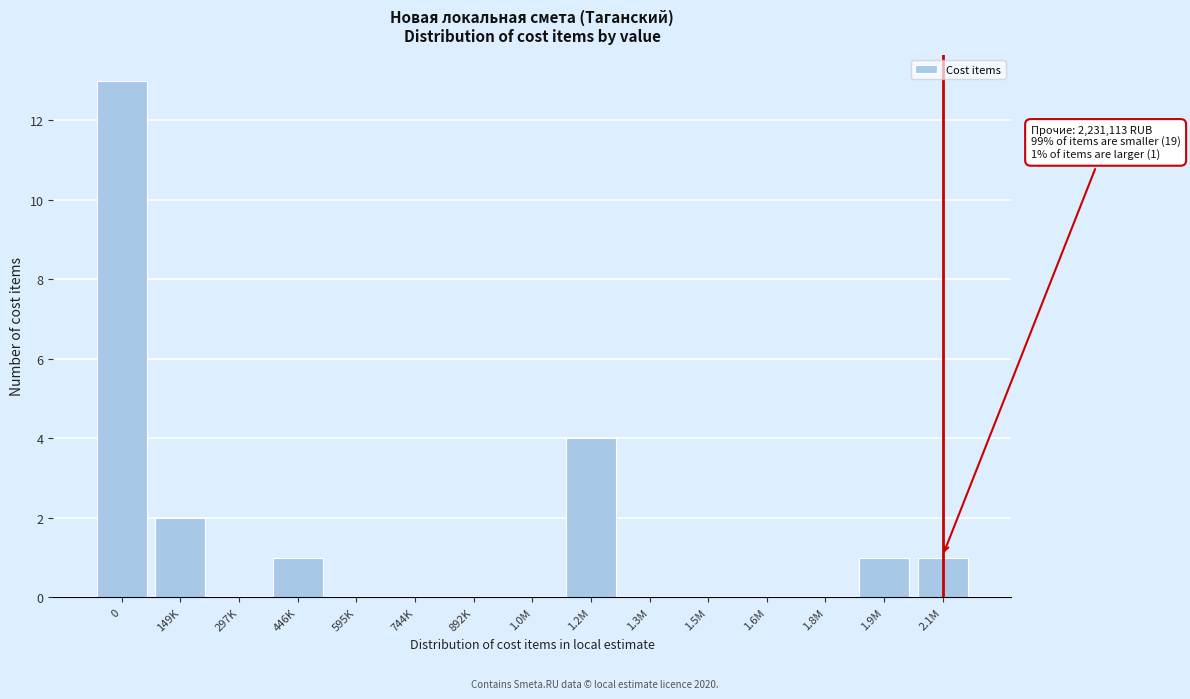

Reading left to right, list all the values displayed in this chart.

0=13	149K=2	297K=0	446K=1	595K=0	744K=0	892K=0	1.0M=0	1.2M=4	1.3M=0	1.5M=0	1.6M=0	1.8M=0	1.9M=1	2.1M=1